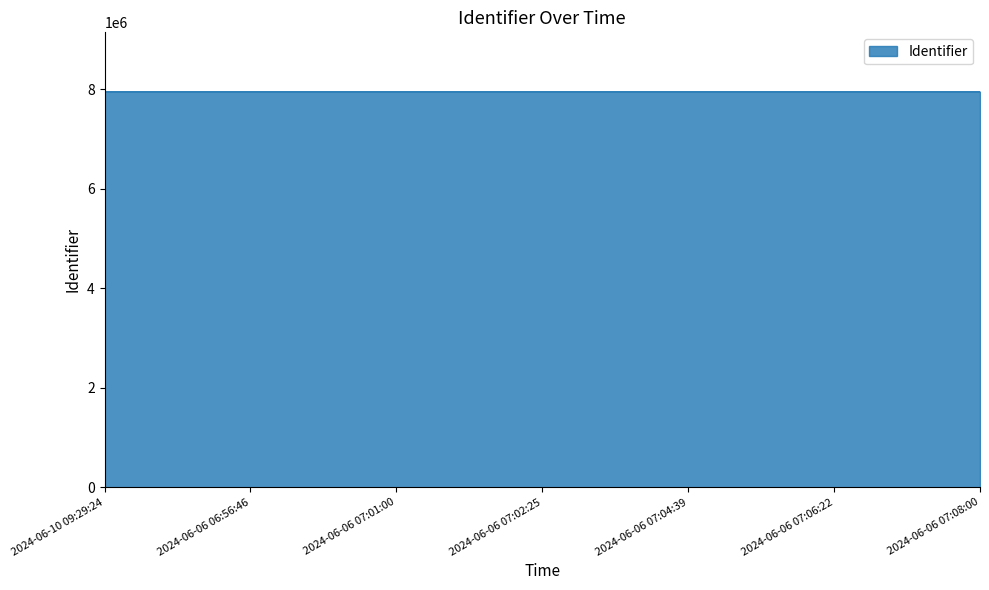

What is the difference between the maximum and second lowest values?

16